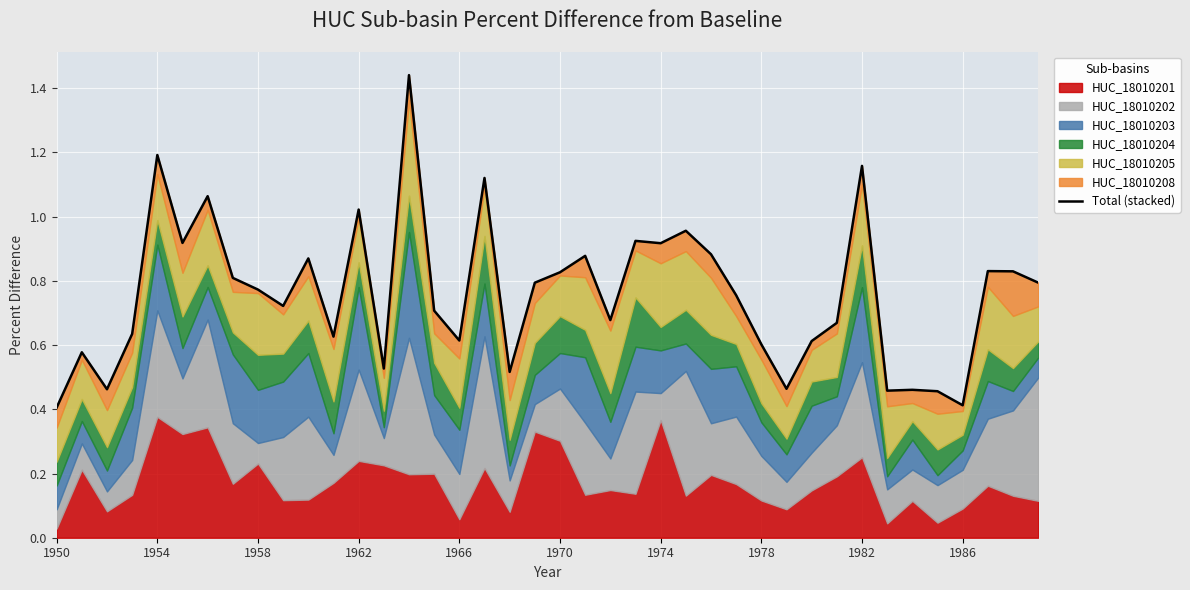

Is it true that the value at 26 is 0.6?

False